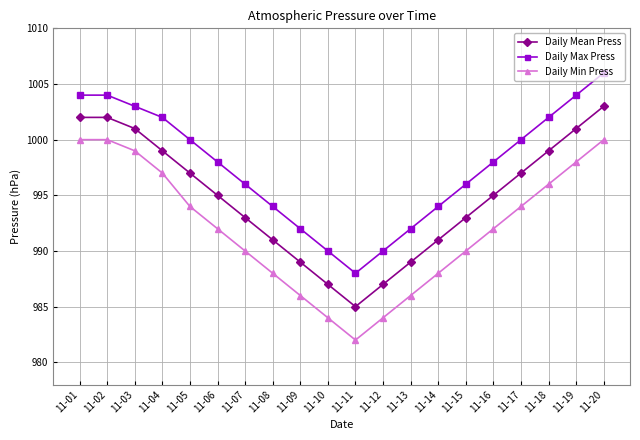

What are all the series names shown in the legend?

Daily Mean Press, Daily Max Press, Daily Min Press